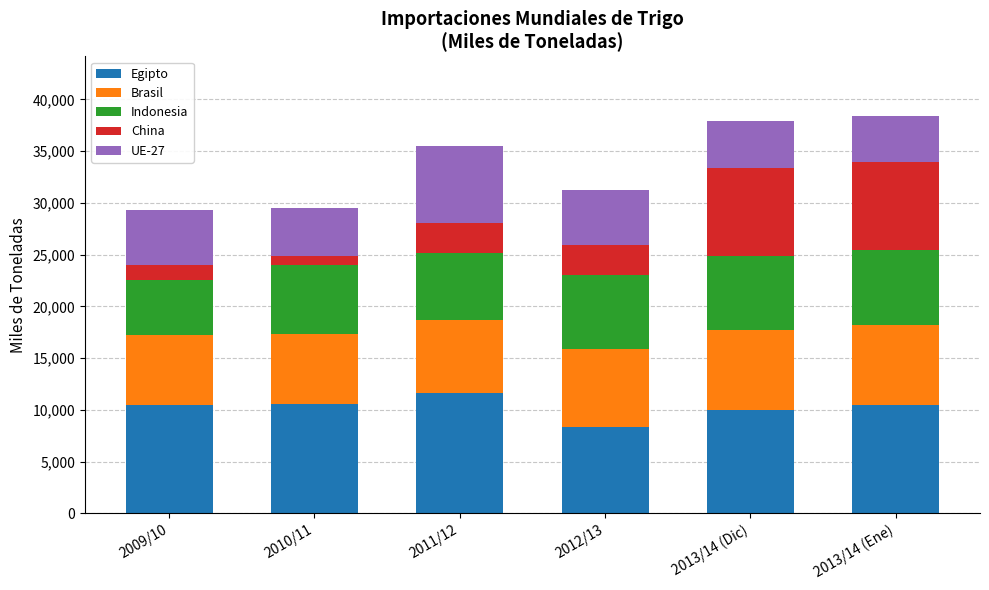

Which category has the highest value in the Egipto series?

2011/12